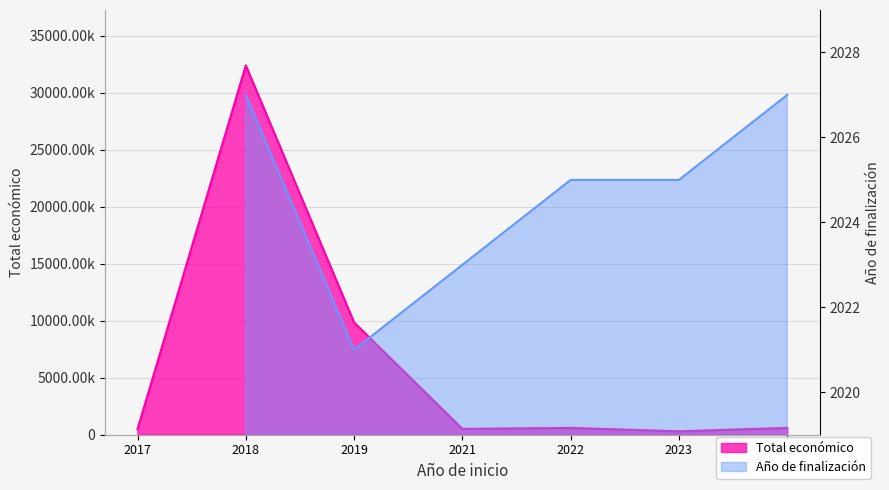

What is the value of the 5th point from the left?

598672